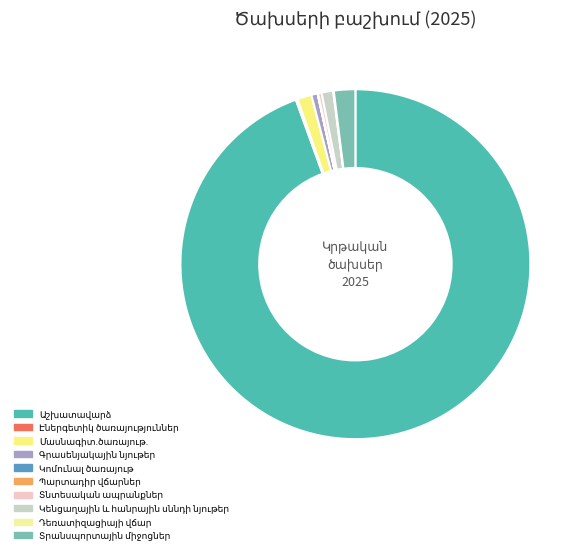

Is there any slice that represents more than half of the pie?

Yes